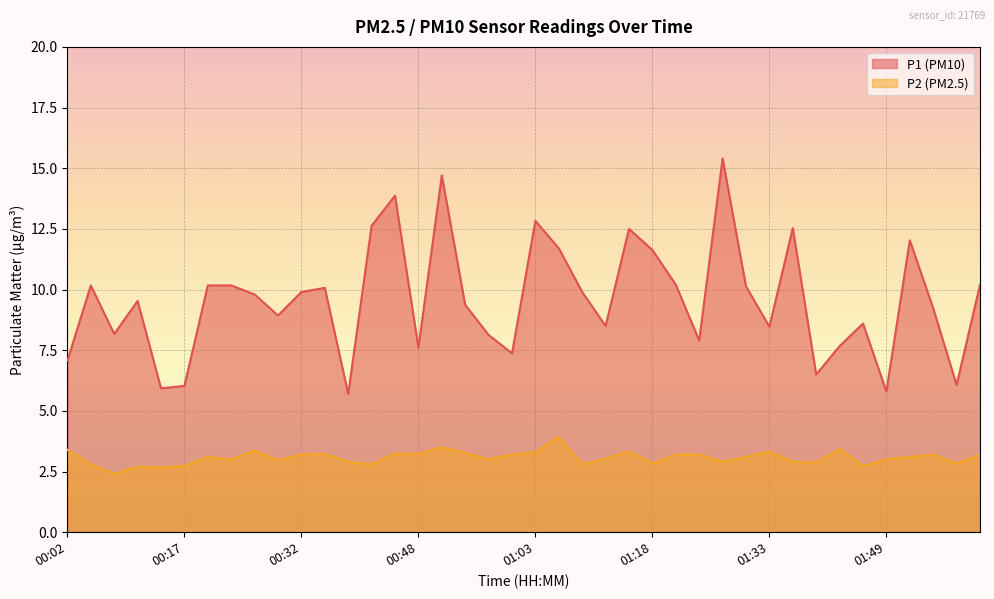

Which category has the lowest value in the P1 series?

00:38